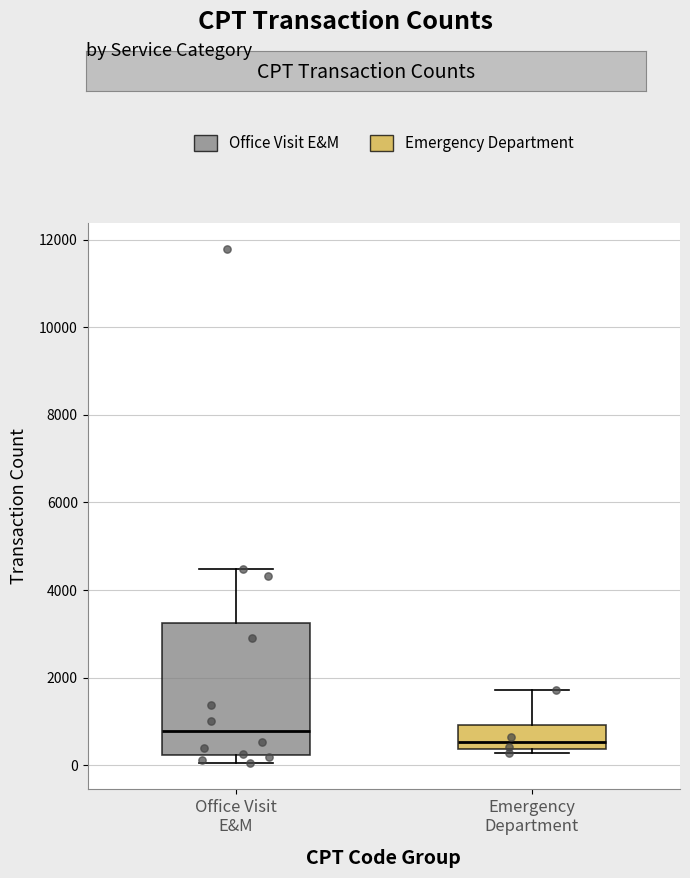

Which box has the lowest median line?

Emergency Department